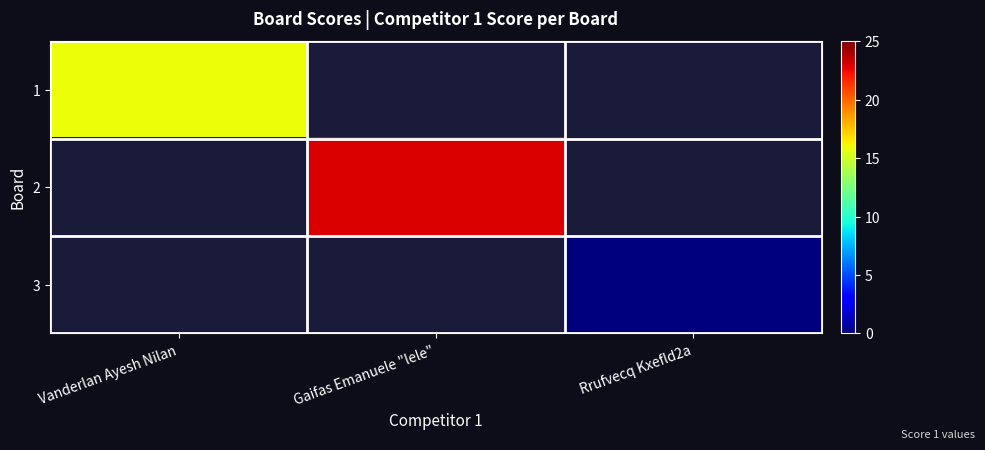

The 1 series shows 3.9 at Vanderlan Ayesh Nilan. True or false?

False